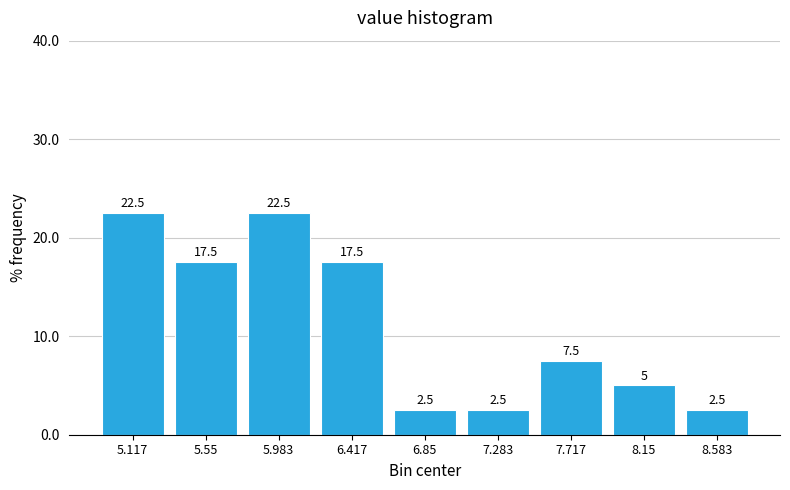

Reading left to right, list every bar in this chart as the range it spans on the x-axis followed by its height. The bar edges are not printed on the chart, so give them approximately, as read against the axis.

4.90 to 5.35: 22.5
5.35 to 5.75: 17.5
5.75 to 6.20: 22.5
6.20 to 6.65: 17.5
6.65 to 7.05: 2.5
7.05 to 7.50: 2.5
7.50 to 7.95: 7.5
7.95 to 8.35: 5.0
8.35 to 8.80: 2.5